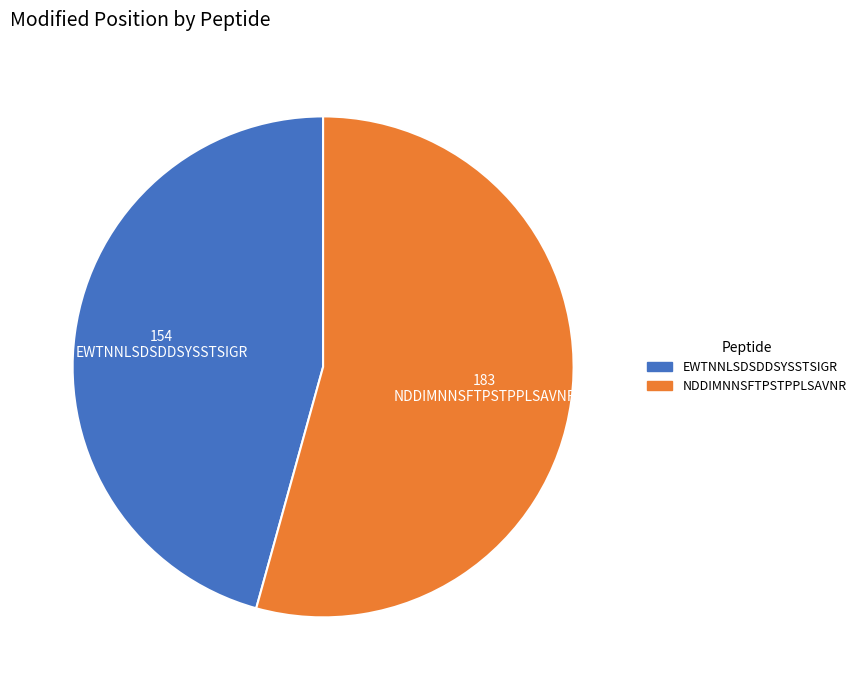

Which has a higher value, EWTNNLSDSDDSYSSTSIGR or NDDIMNNSFTPSTPPLSAVNR?

NDDIMNNSFTPSTPPLSAVNR